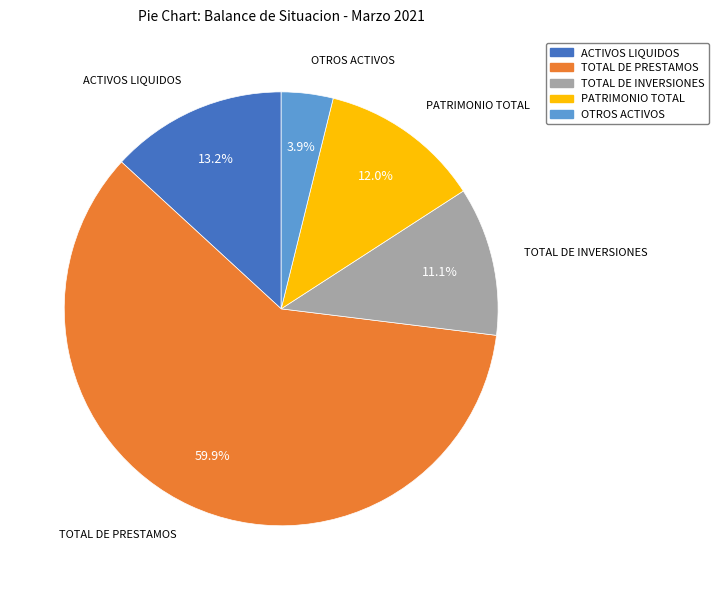

To the nearest percent, what is the average slice percentage?

20%